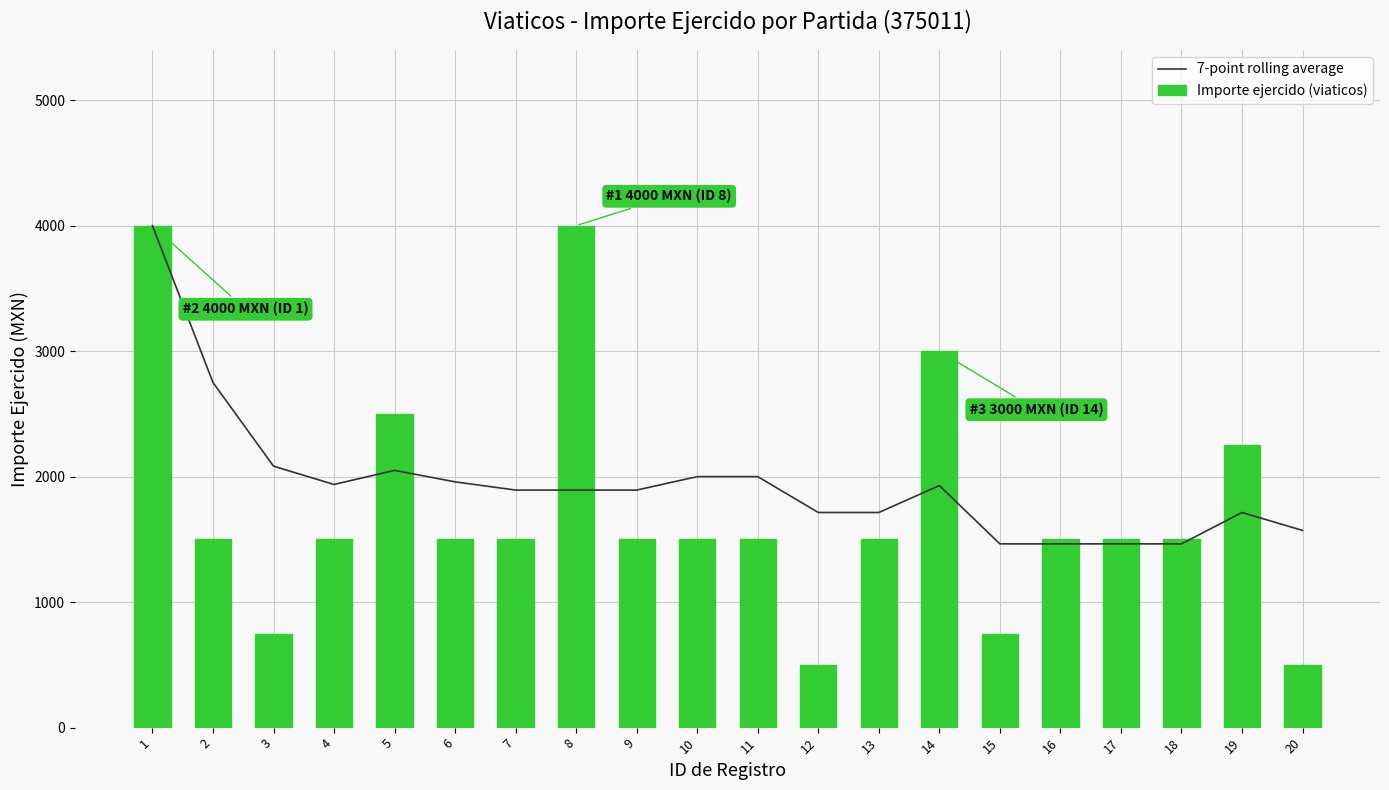

How many data points in Importe ejercido (viaticos) are above 1500?

5